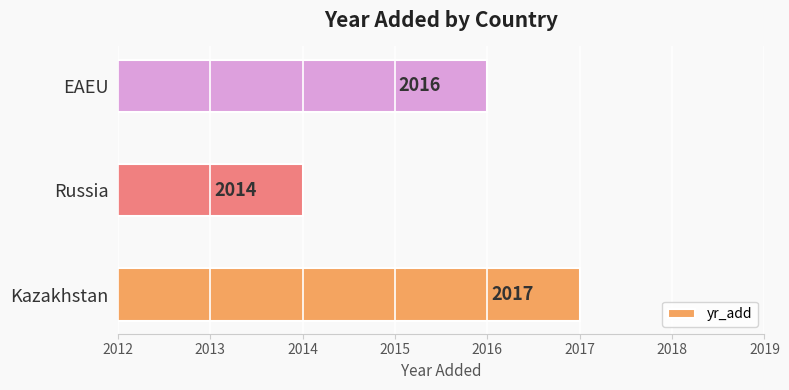

How many values are between 2014 and 2017?

3